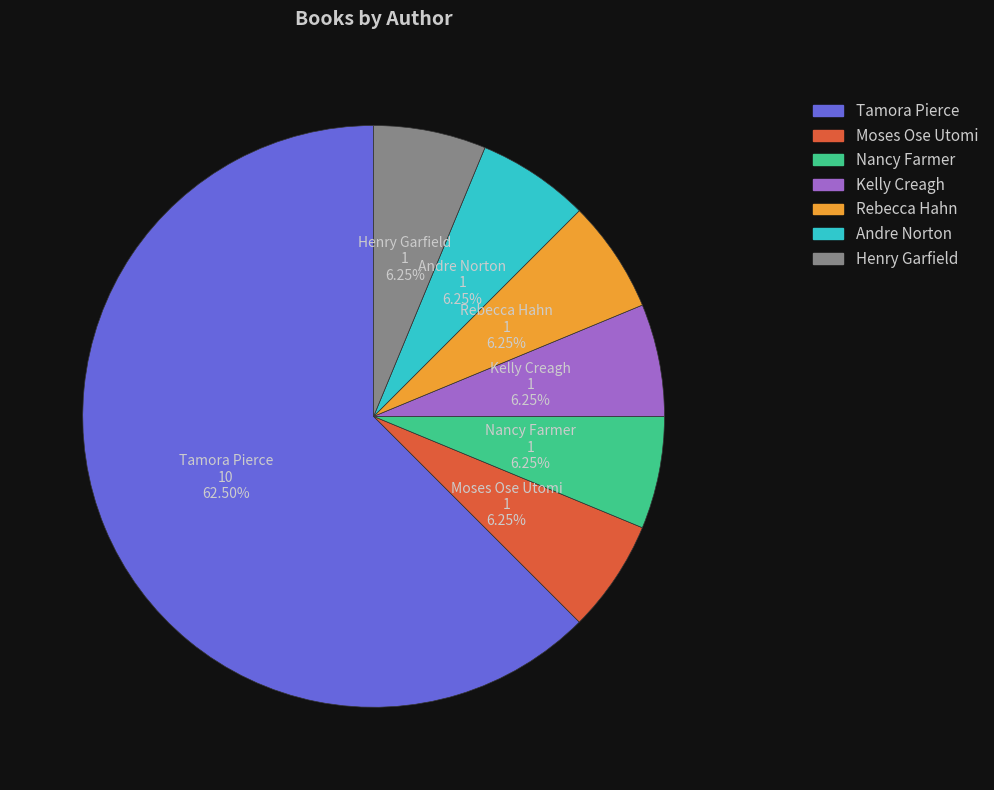

Combined, do Andre Norton and Kelly Creagh account for over 50%?

No